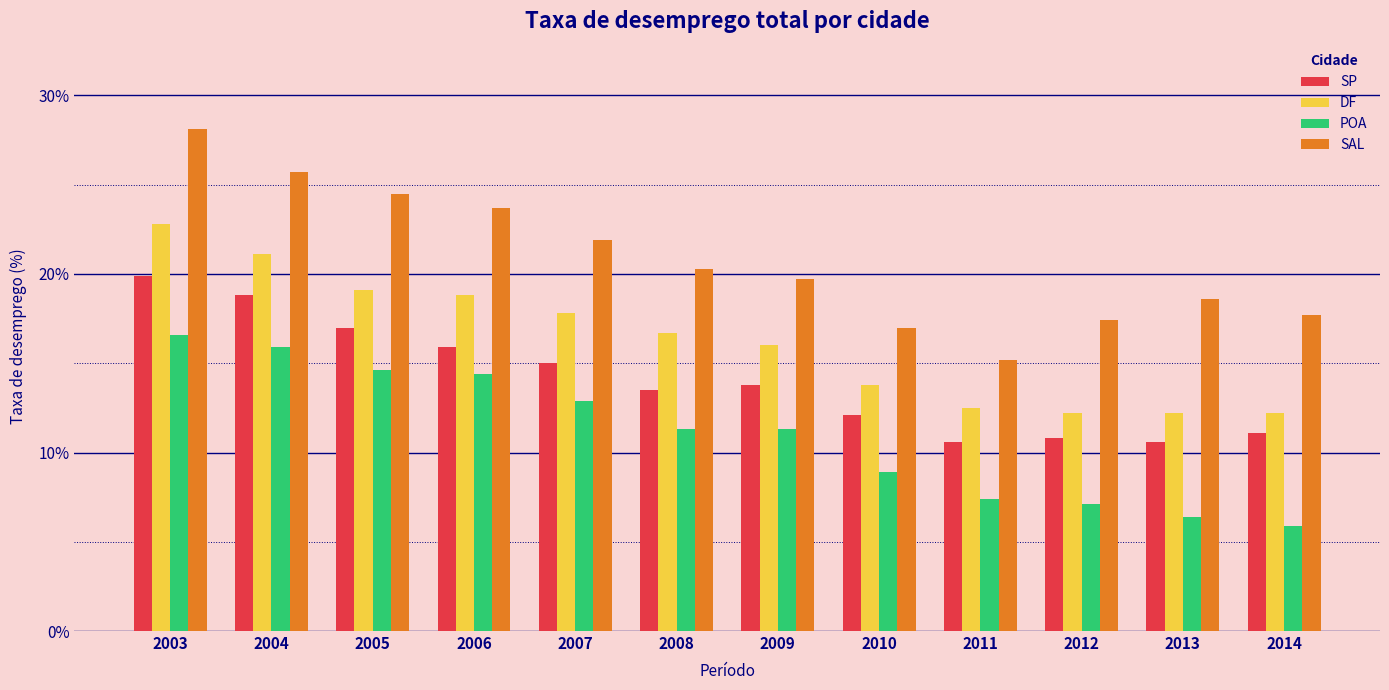

What is the sum of the DF values at 2007 and 2003?

40.6